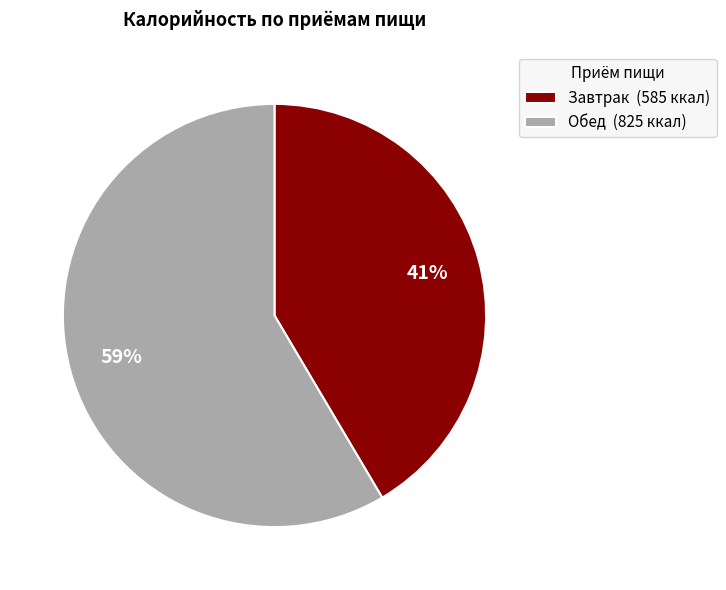

Which category has the smallest portion of the pie?

Завтрак